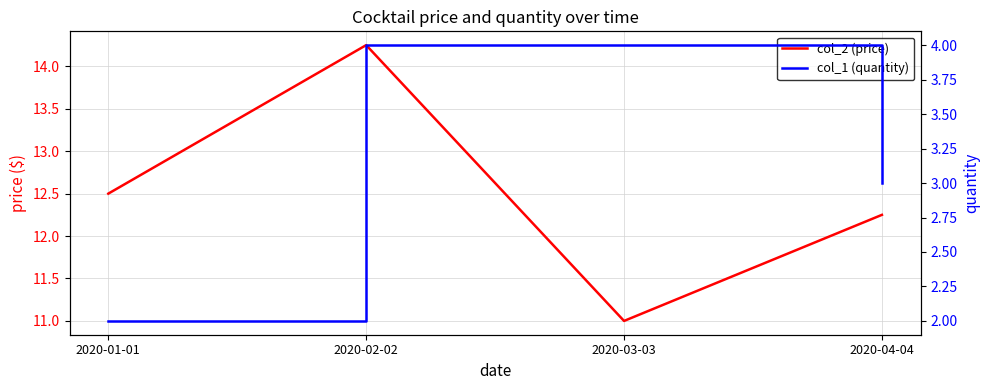

List the series in order of their overall mean, lowest first.

col_1, col_2